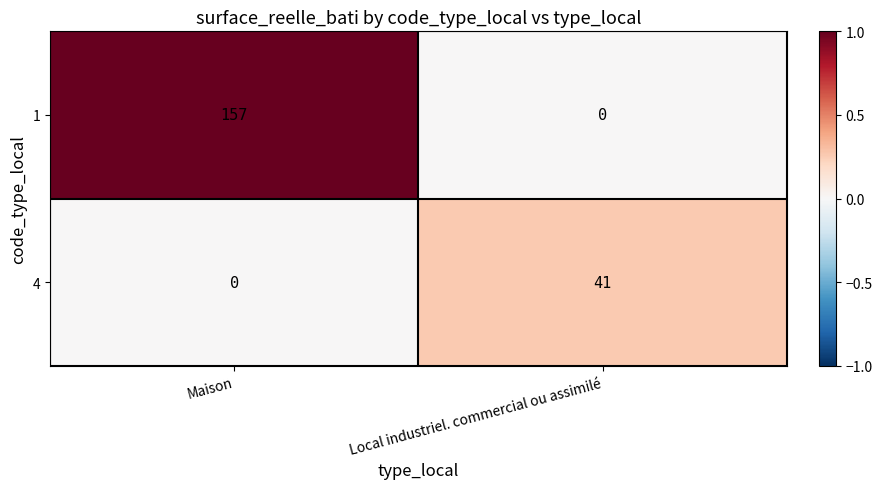

How many categories are shown in the chart?

2